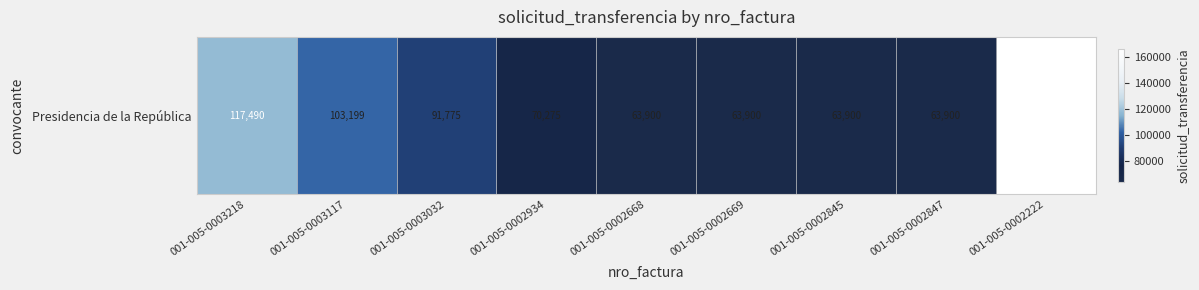

Is it true that the value at 001-005-0002934 is 70275?

True